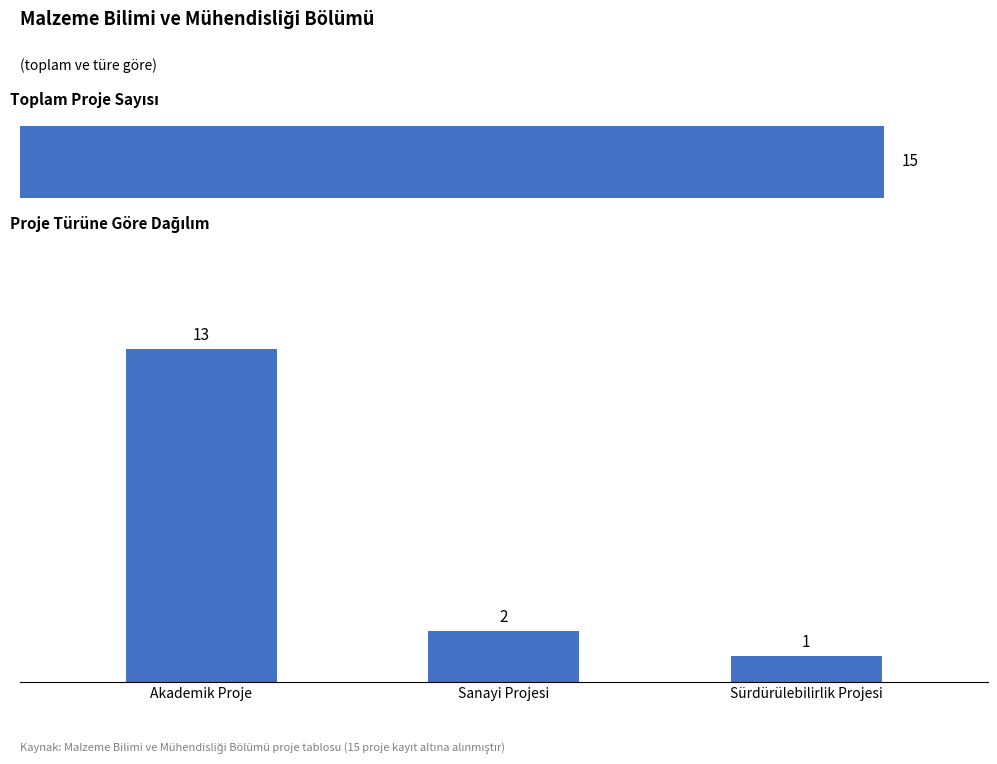

Does the chart contain stacked bars?

No